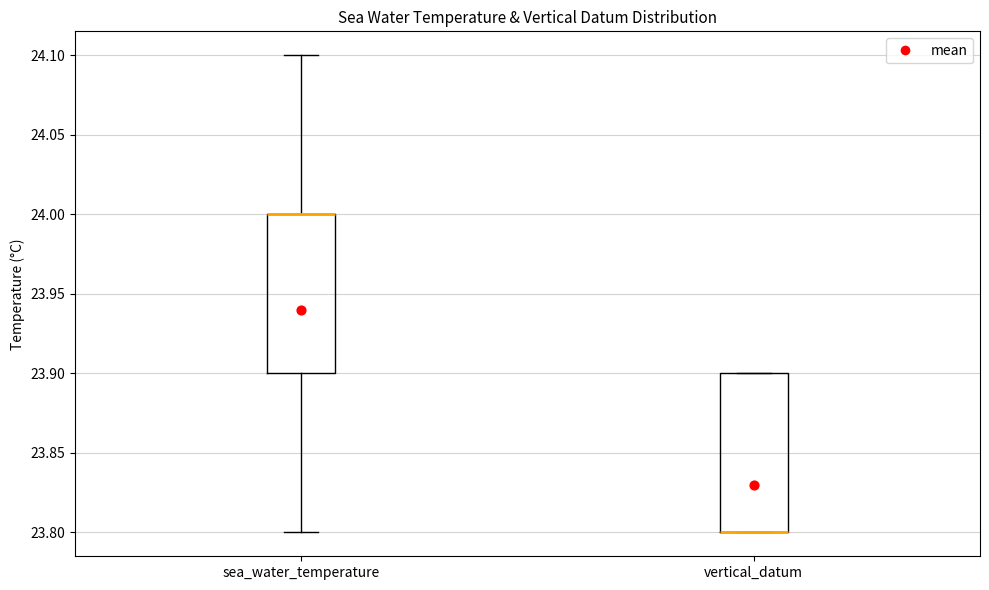

Reading left to right, transcribe this box plot: for each box, give where its median line is, the range the box spans, and where its two whiskers end, as read against the y-axis. The values are not printed on the chart, so give them approximately, as read against the axis.

sea_water_temperature: median 24.0 (drawn on the box's upper edge), box 23.9 to 24.0, whiskers 23.8 to 24.1
vertical_datum: median 23.8 (drawn on the box's lower edge), box 23.8 to 23.9, whiskers 23.8 to 23.9